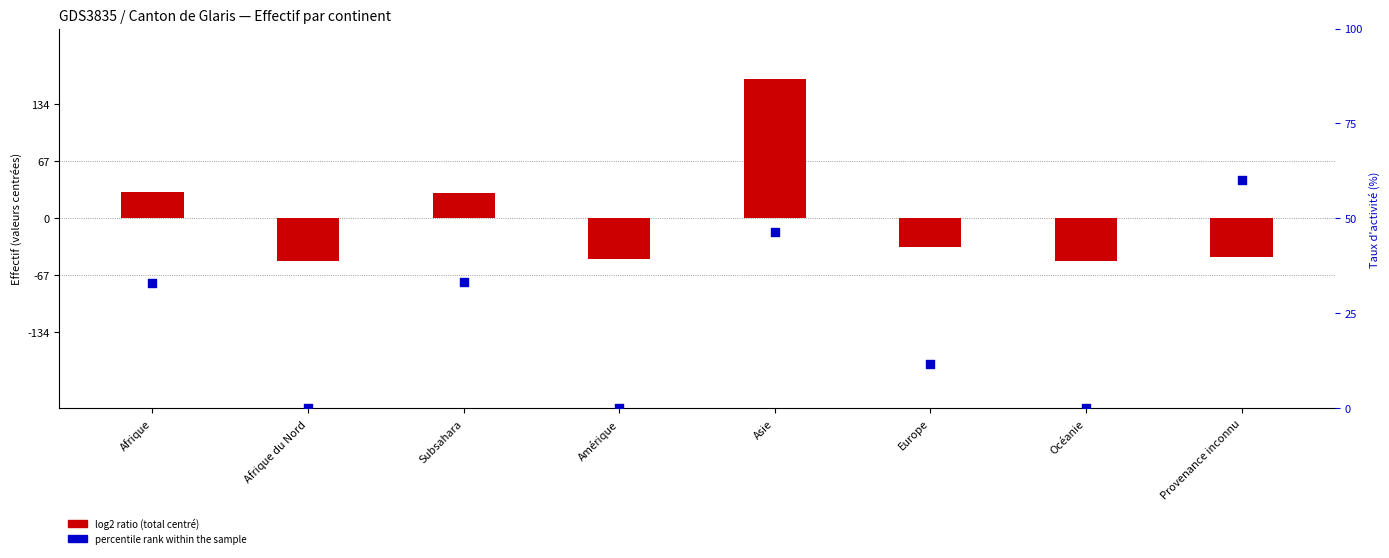

What are all the series names shown in the legend?

log2 ratio (total centré), percentile rank within the sample